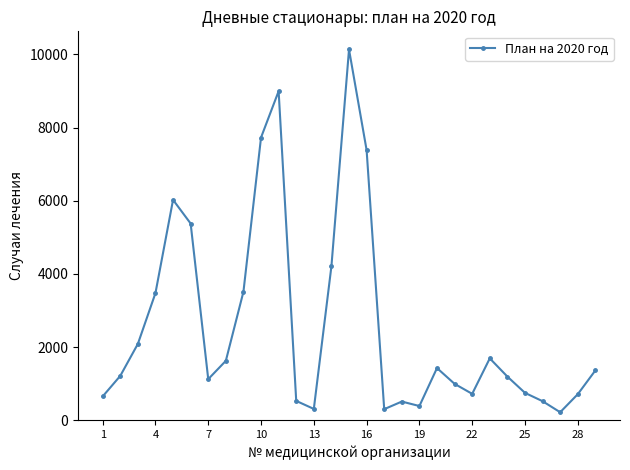

What is the value of the 26th point from the left?

520